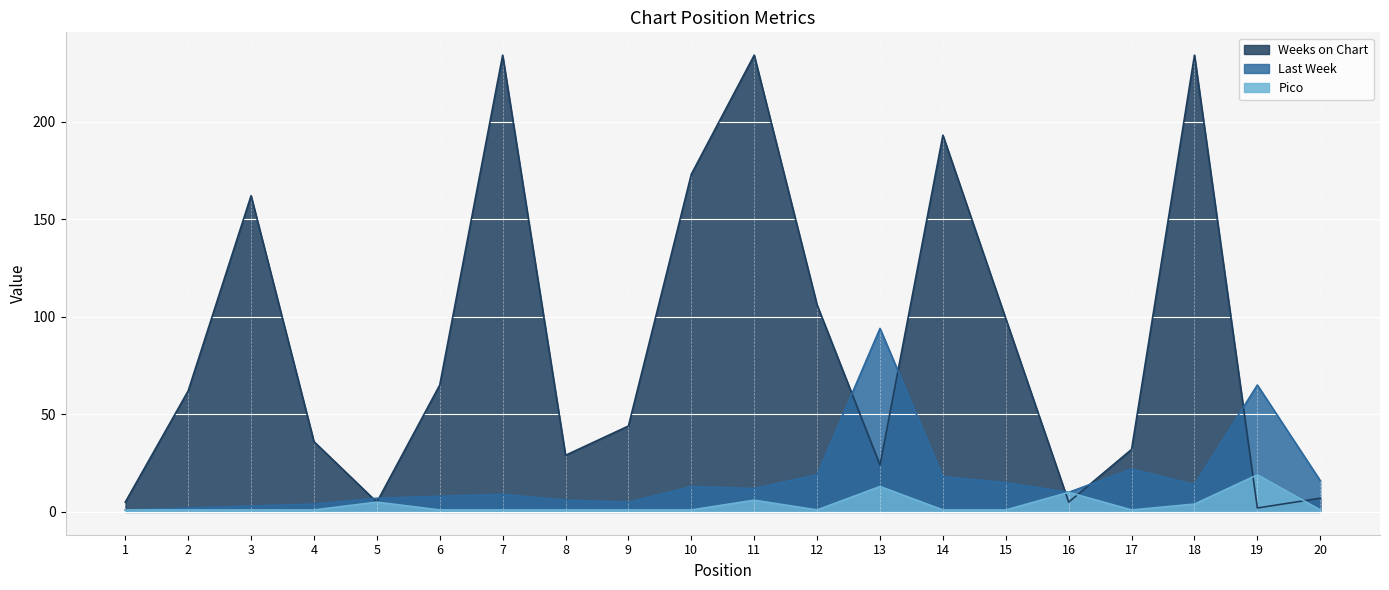

List the labels in order of Pico value, smallest first.

1, 2, 3, 4, 6, 7, 8, 9, 10, 12, 14, 15, 17, 20, 18, 5, 11, 16, 13, 19